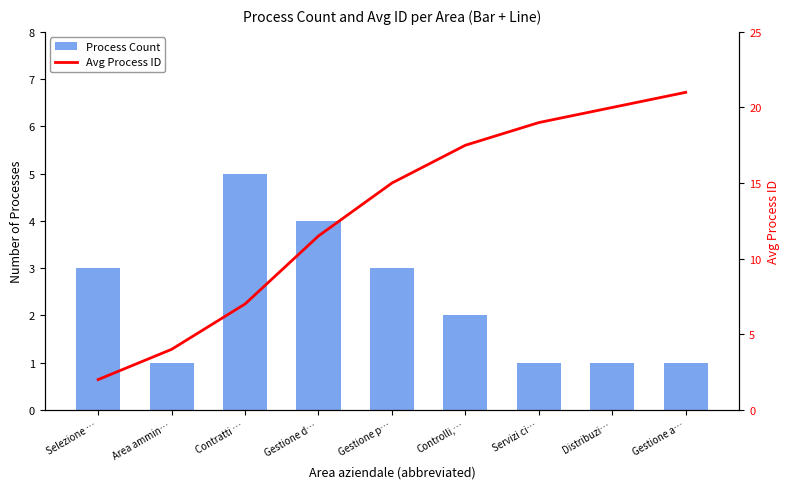

At which label is Avg Process ID closest to 11?

Gestione d…